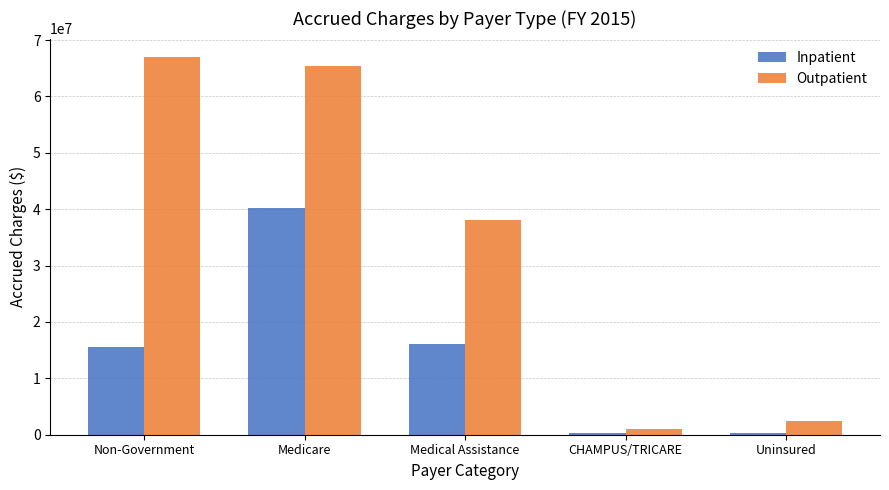

How many groups of bars are there?

5